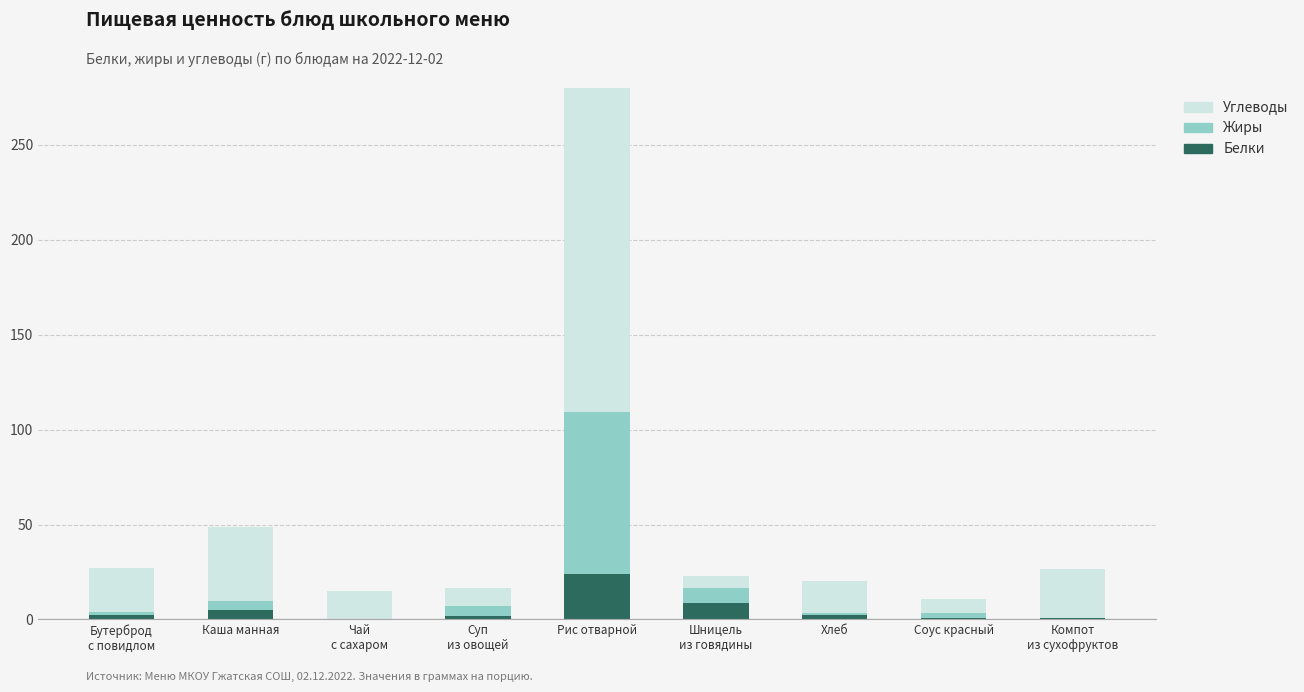

List the series in order of their peak value, lowest first.

Белки, Жиры, Углеводы